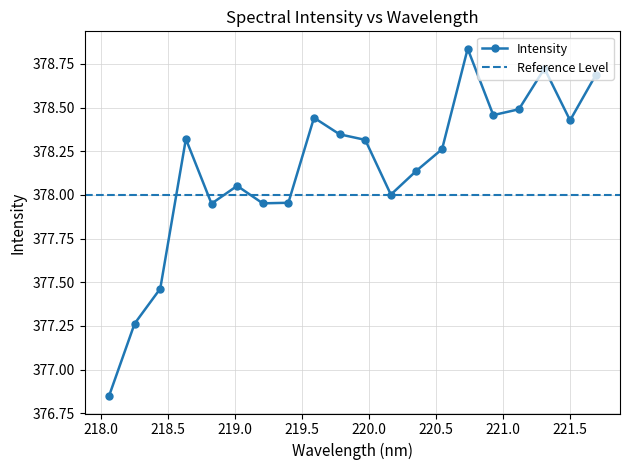

True or false: the data shows 234.6 at 218.2508.

False